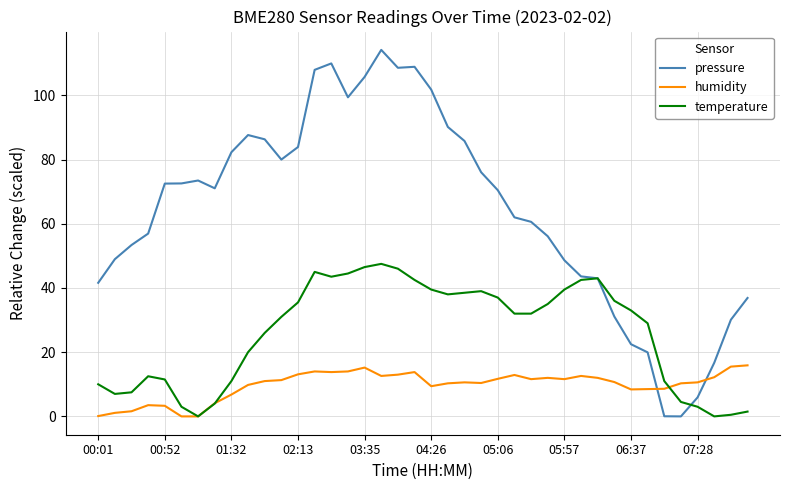

Rank the series by their maximum value, from highest to lowest.

pressure, temperature, humidity